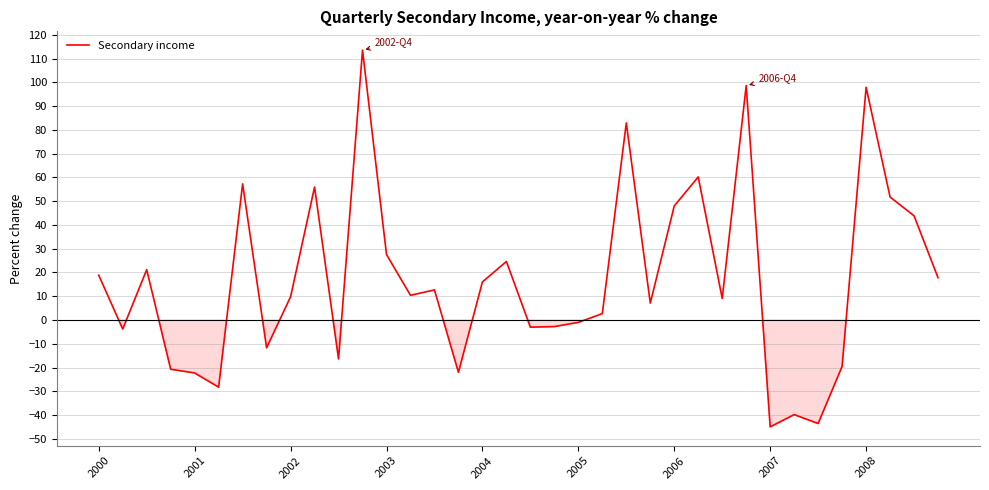

What is the minimum value shown in the chart?

-45.0